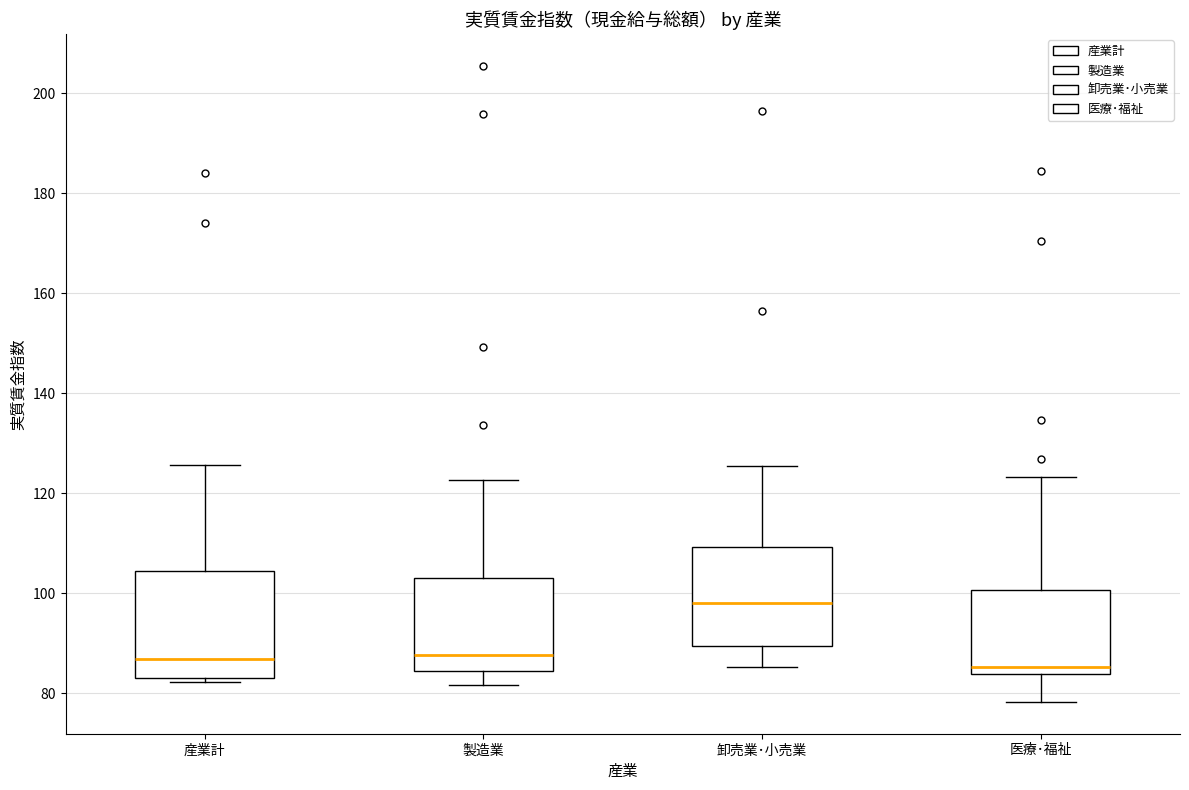

Where does the upper whisker of the box for 産業計 end on the y-axis? The values are not printed on the chart, so give them approximately, as read against the axis.

126